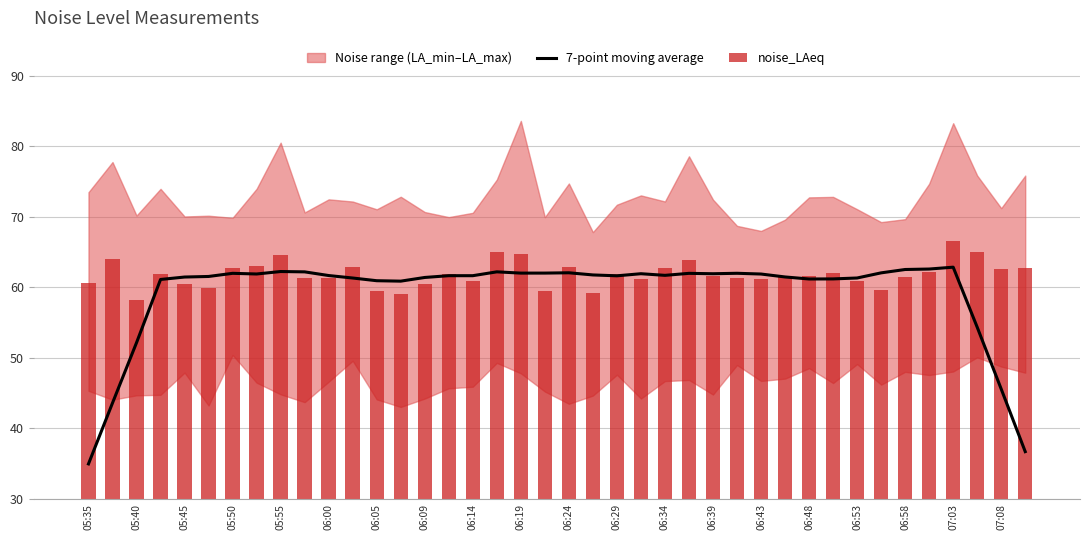

True or false: 7-point moving average has a value of 61.4 at 06:09.

True